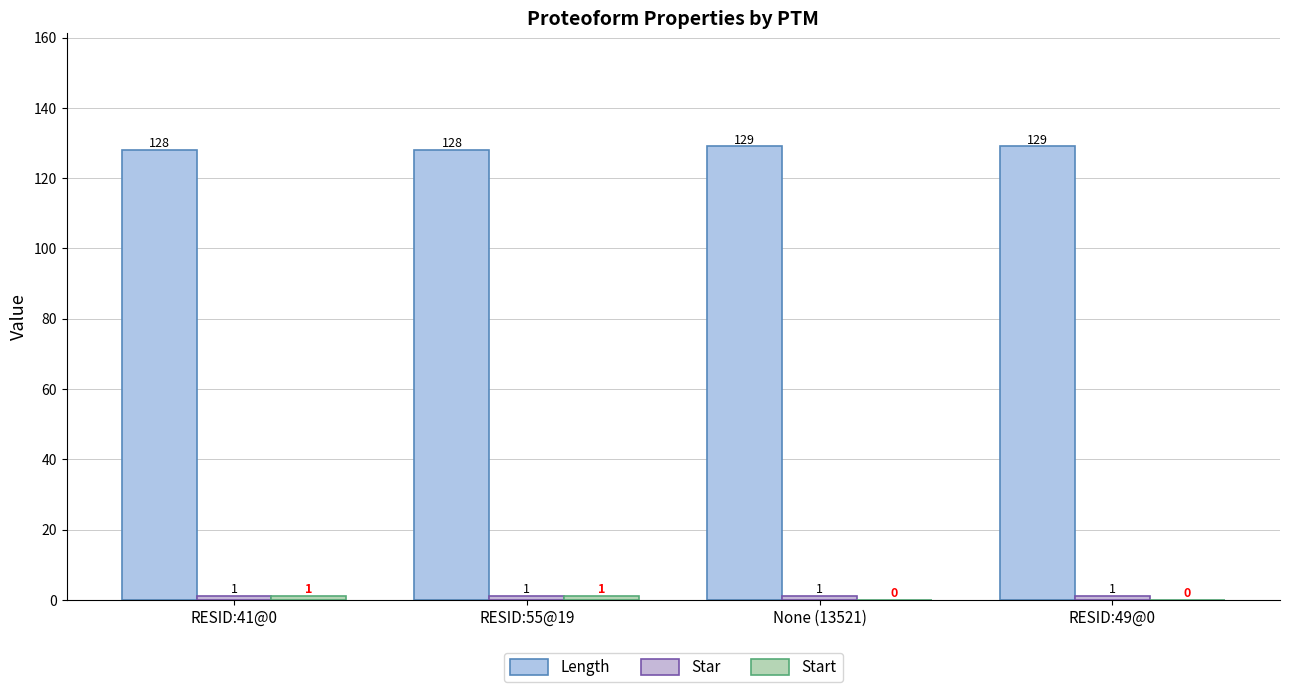

What is the highest value of the Length series?

129